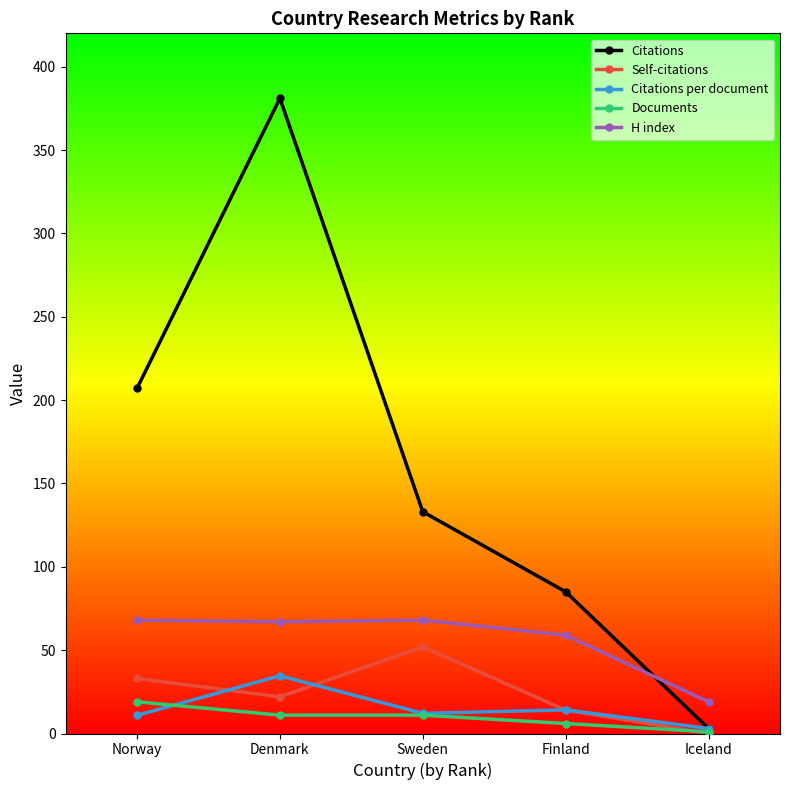

True or false: Self-citations has a value of 22.0 at Denmark.

True